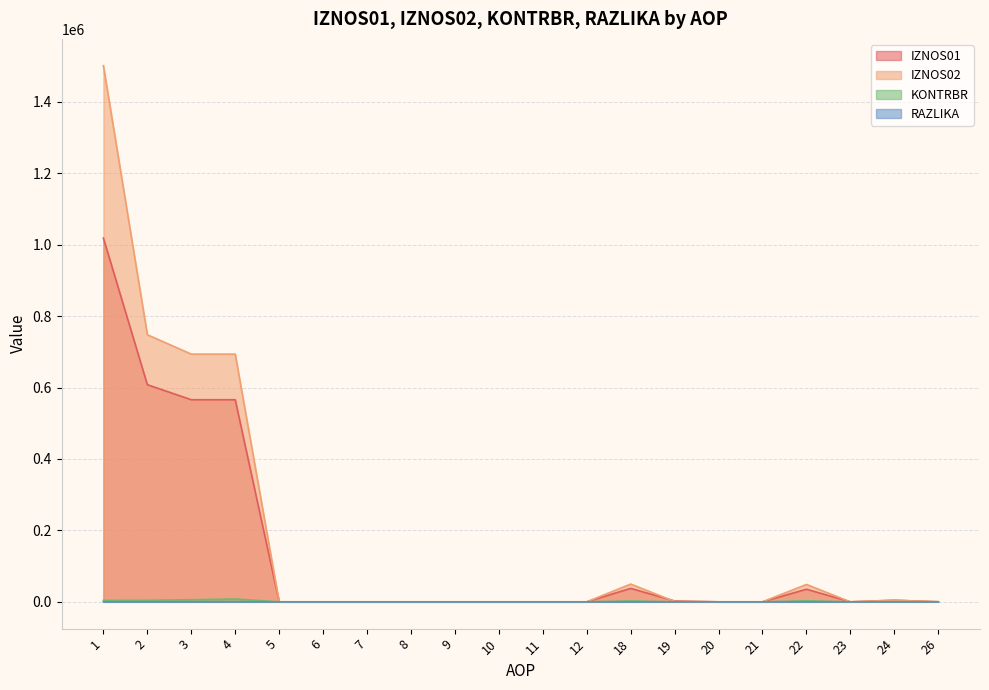

What is the value of the KONTRBR point at the 1st from the left?

4021.3